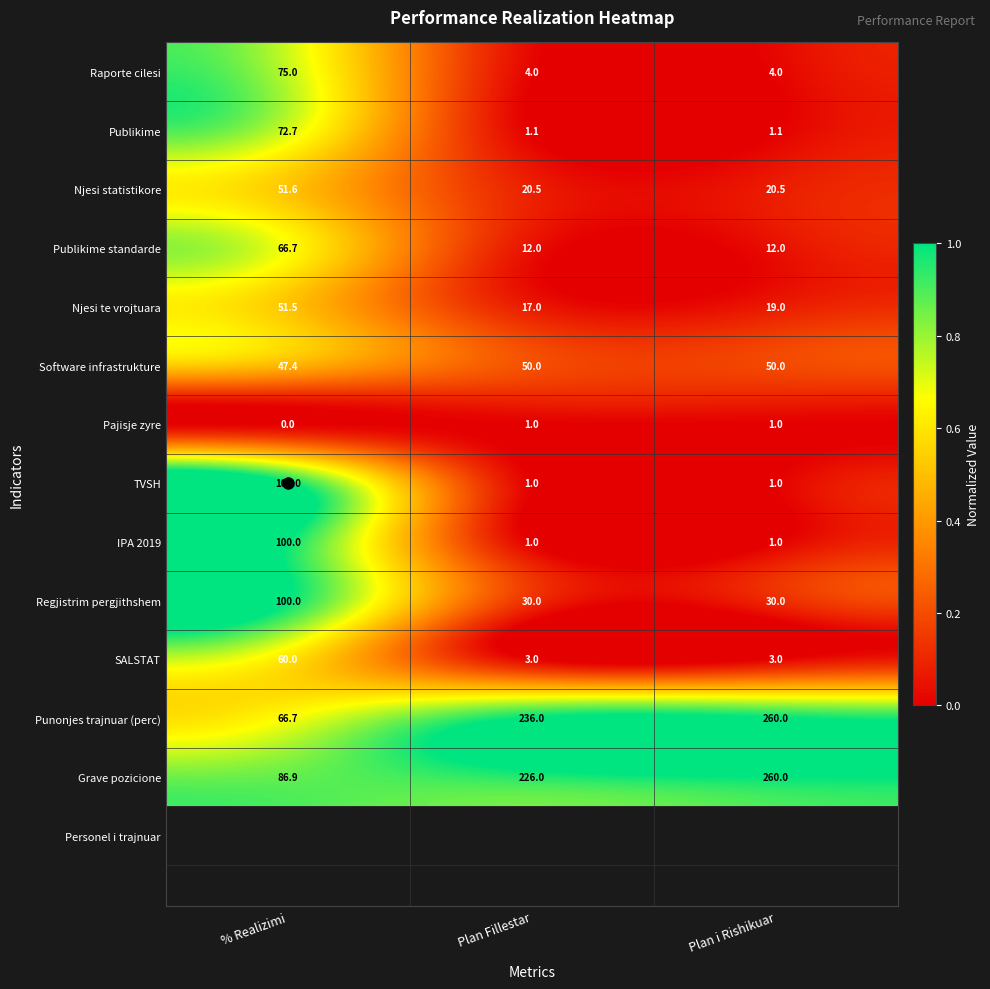

How many Raporte cilesi values are between 4 and 75?

3